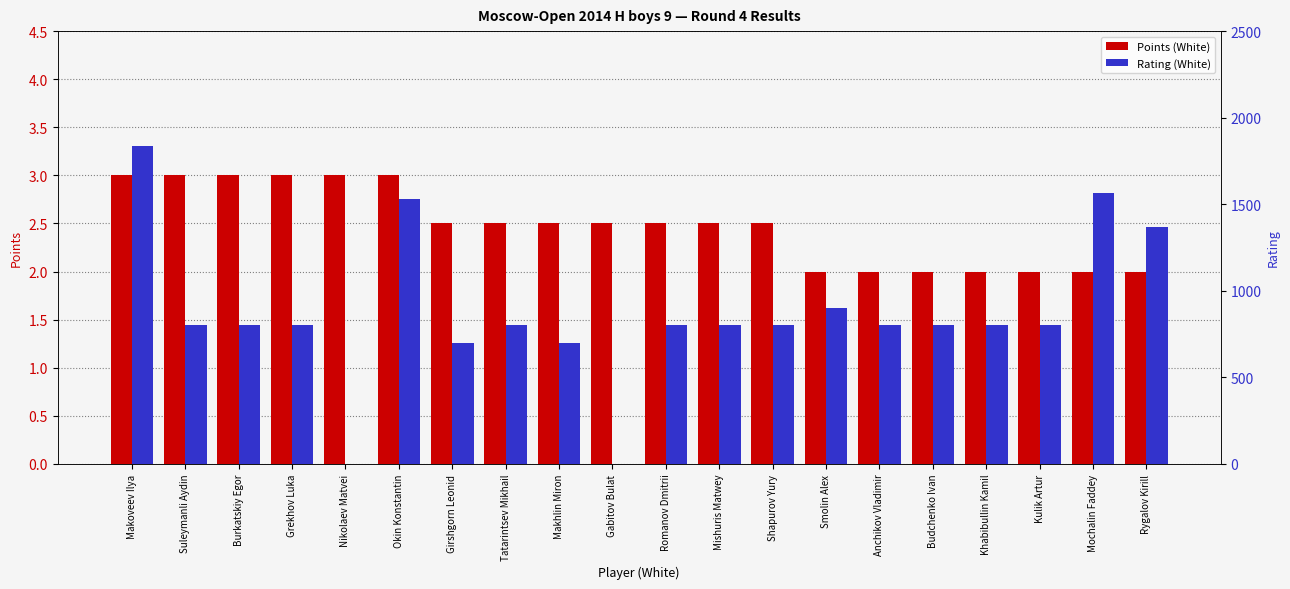

Reading left to right, list all the values displayed in this chart.

Points (White): 3.0	3.0	3.0	3.0	3.0	3.0	2.5	2.5	2.5	2.5	2.5	2.5	2.5	2.0	2.0	2.0	2.0	2.0	2.0	2.0
Rating (White): 1836.0	800.0	800.0	800.0	0.0	1530.0	700.0	800.0	700.0	0.0	800.0	800.0	800.0	900.0	800.0	800.0	800.0	800.0	1565.0	1367.0